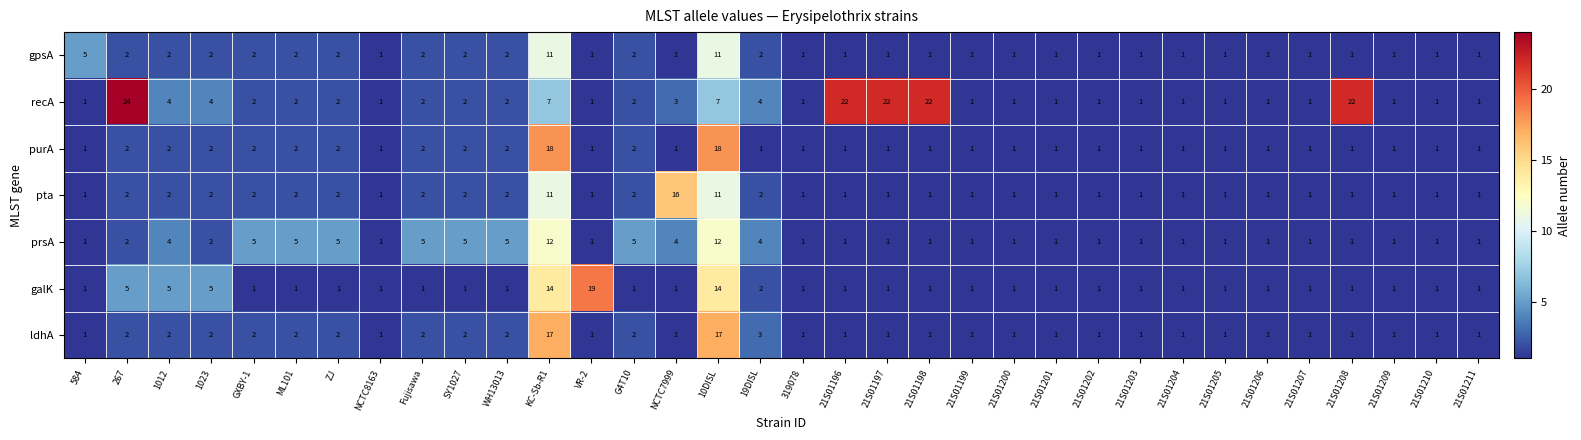

At which category does the chart reach its peak across all series?

267